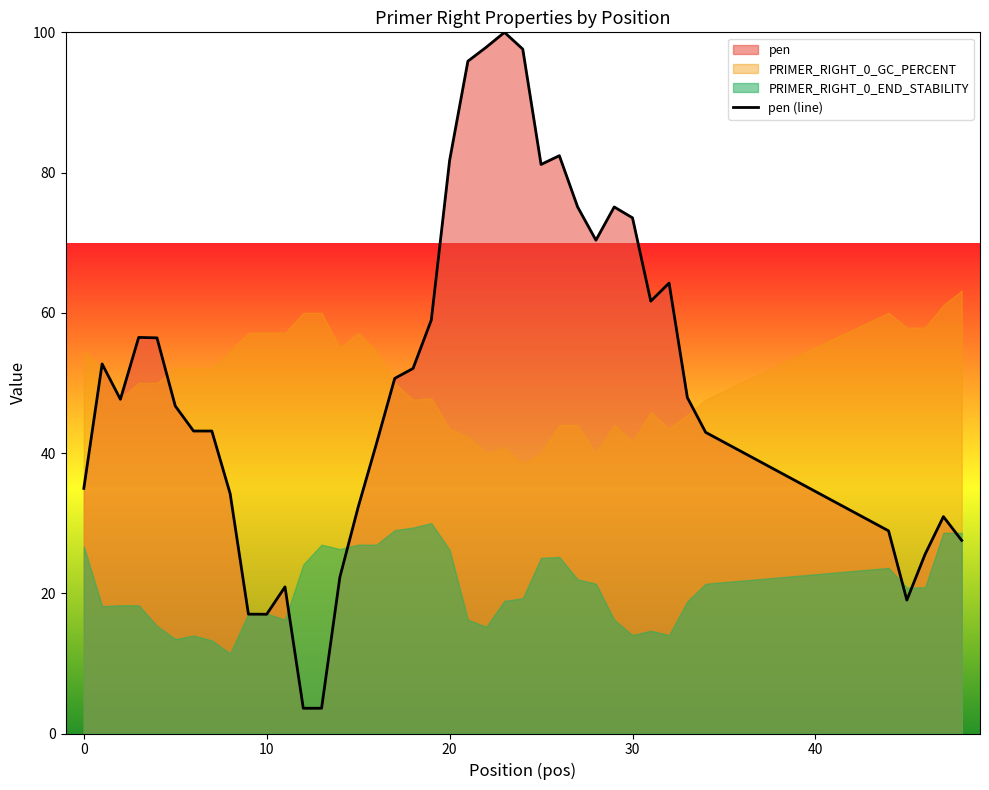

How many lines are shown in the chart?

1